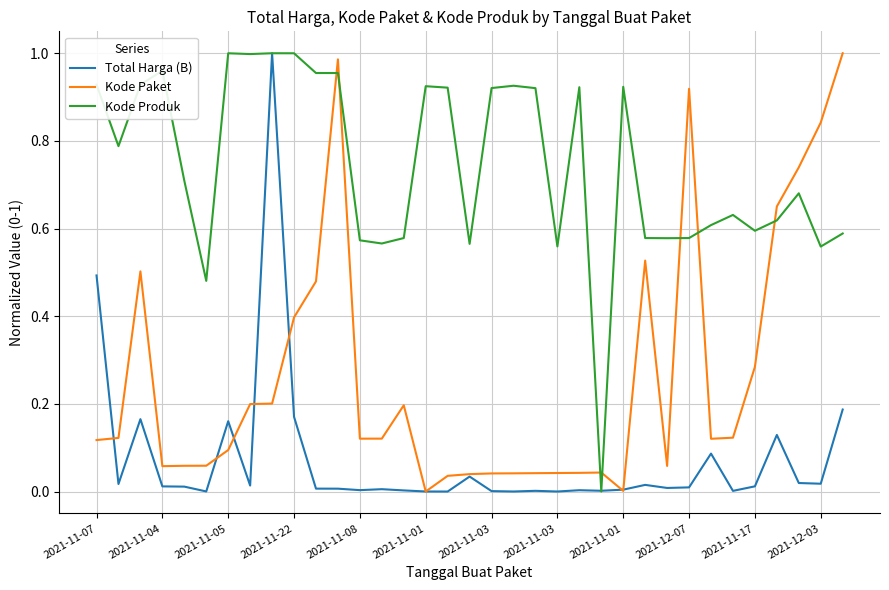

At how many categories does at least one series exceed 0?

35